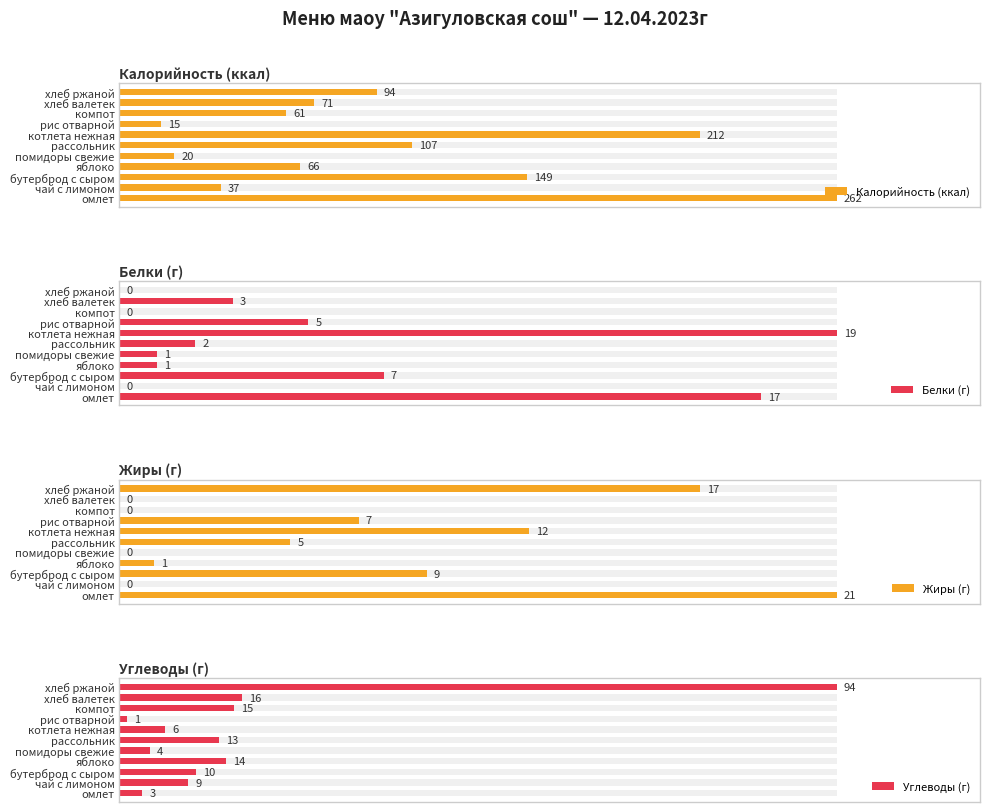

How many data points in Белки (г) are less than 2?

5